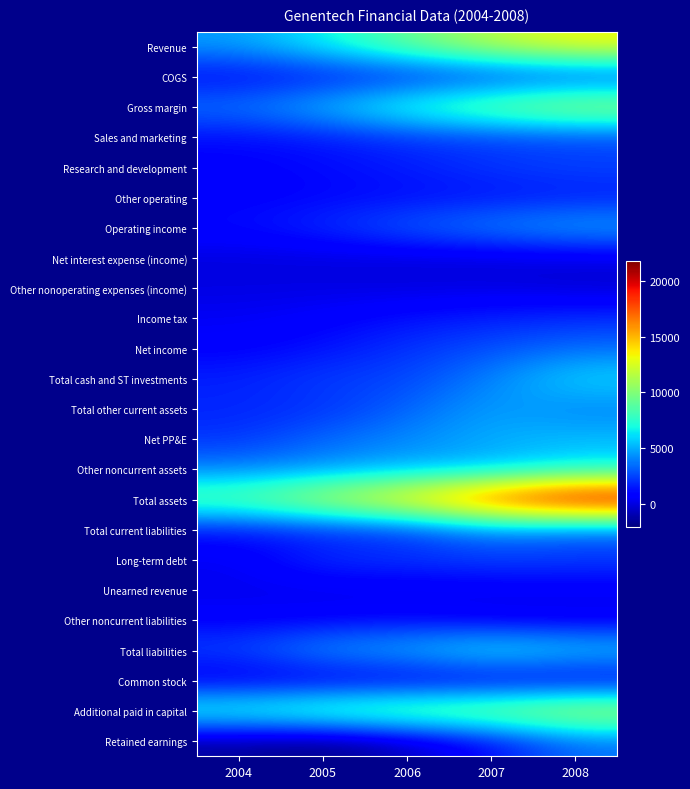

Rank the series at 2008 from highest to lowest value.

Total assets, Revenue, Additional paid in capital, Gross margin, Other noncurrent assets, Total cash and ST investments, Total liabilities, Net PP&E, Operating income, Total other current assets, Retained earnings, Net income, Total current liabilities, Research and development, Sales and marketing, Long-term debt, Income tax, COGS, Other operating, Unearned revenue, Other noncurrent liabilities, Common stock, Net interest expense (income), Other nonoperating expenses (income)